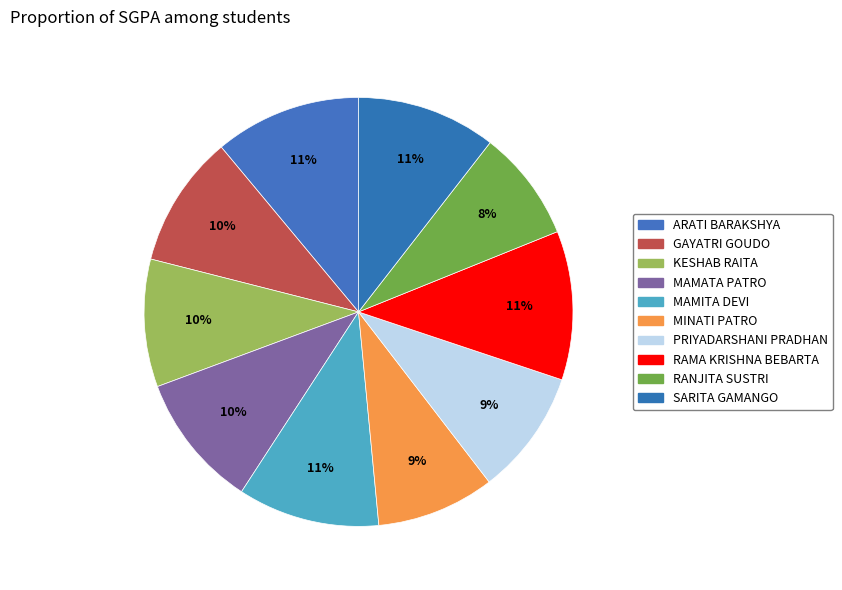

Combined, do ARATI BARAKSHYA and MINATI PATRO account for over 50%?

No